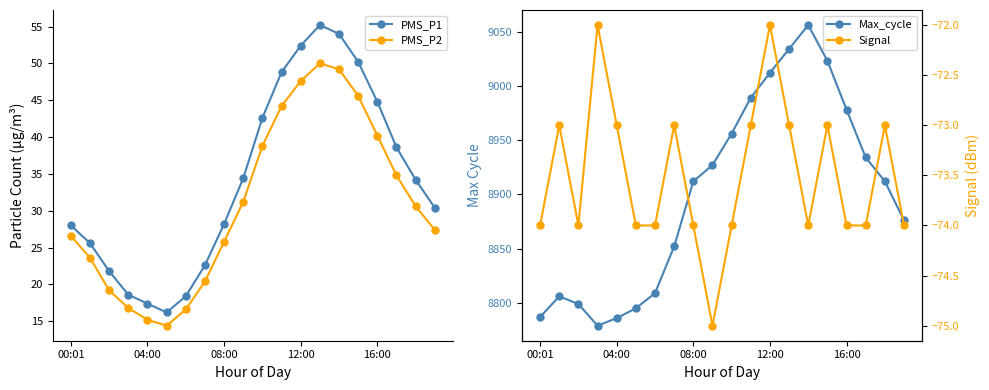

How many values in the Max_cycle series exceed 8912?

9